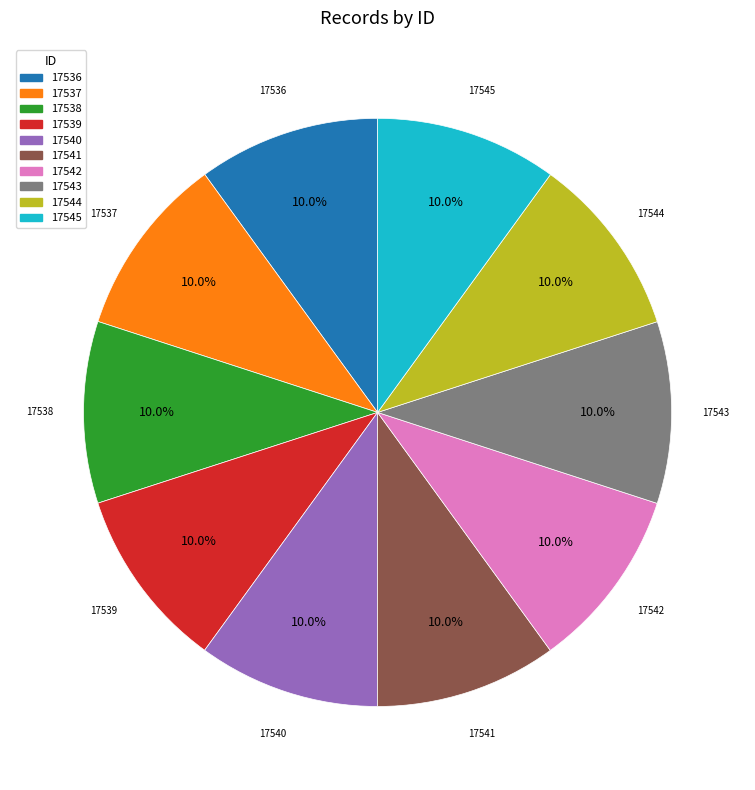

Count the number of slices in the pie.

10